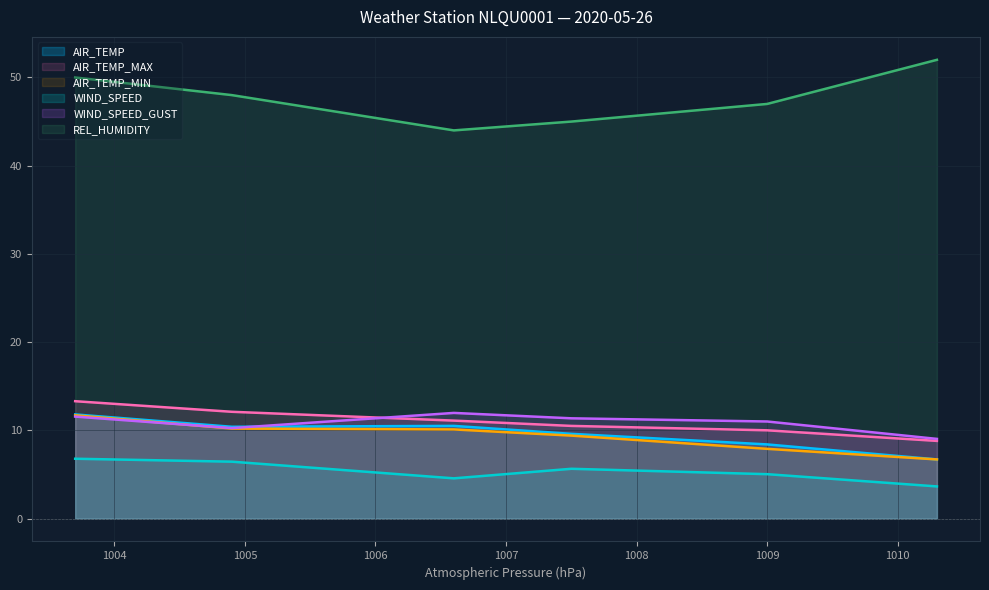

Which series changed the most between 1006.6 and 1009.0?

REL_HUMIDITY